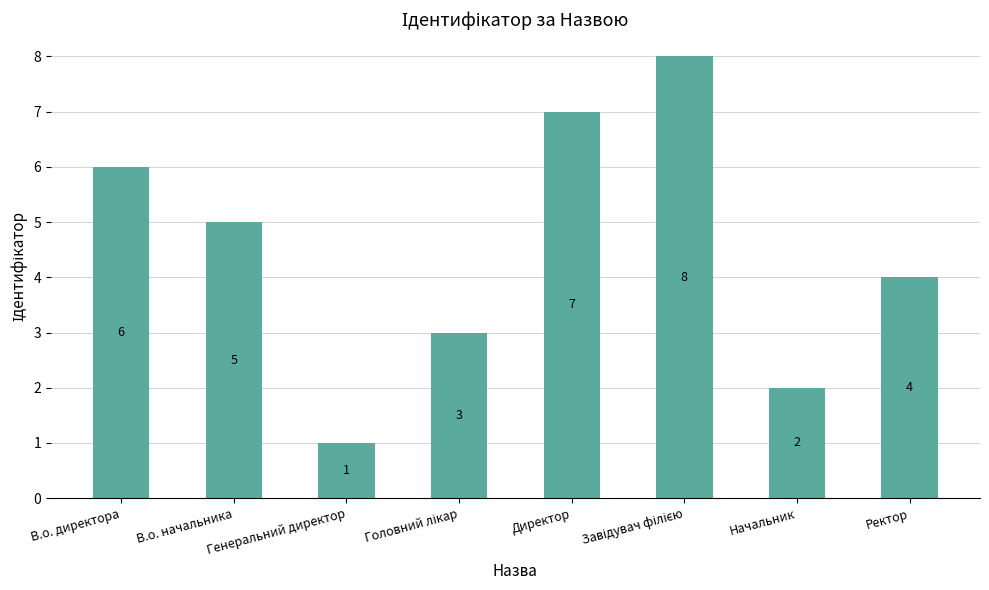

Reading left to right, extract all data points from this chart.

6	5	1	3	7	8	2	4